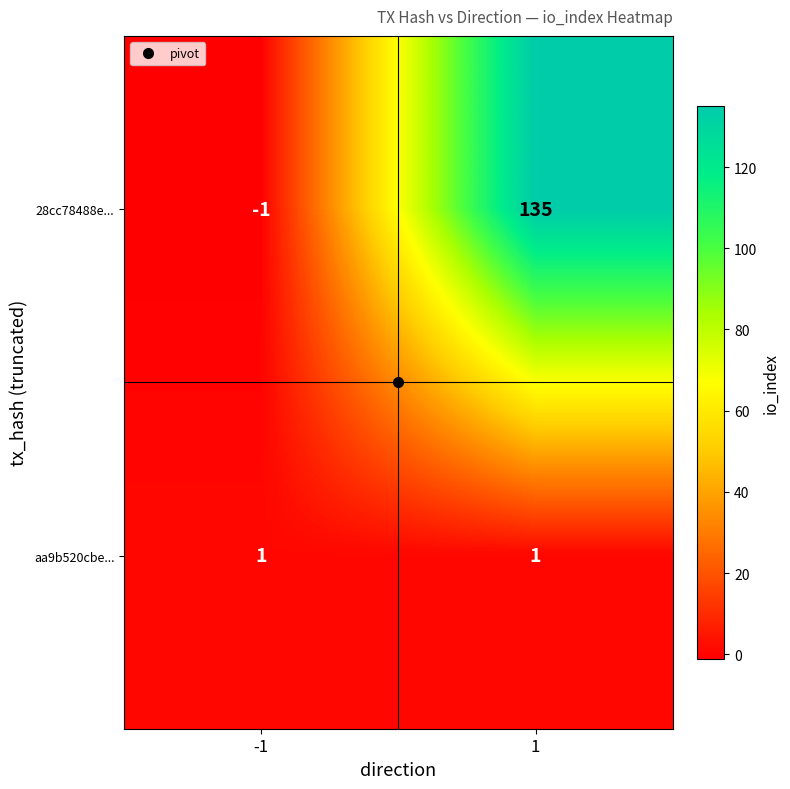

At which category is the sum across all series the highest?

1